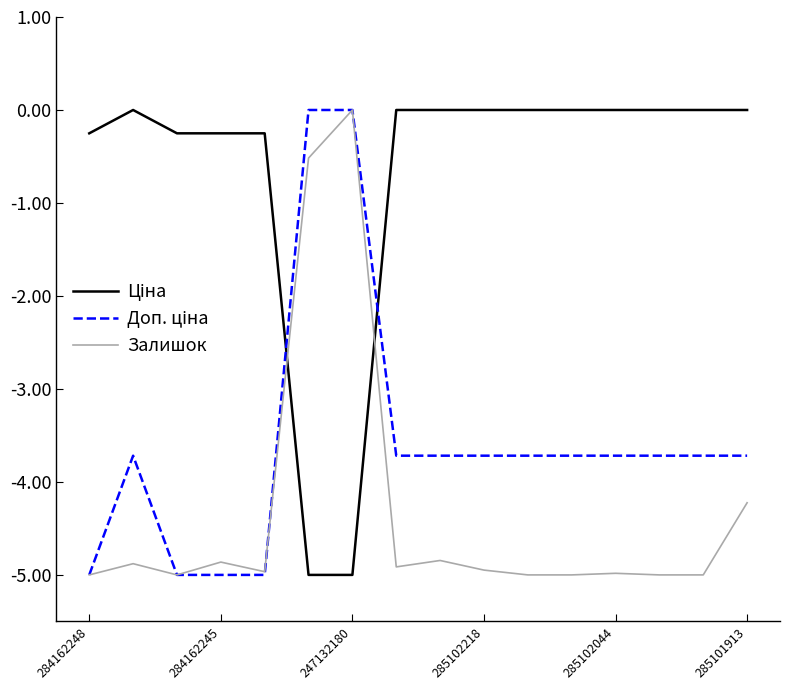

What is the lowest value of the Залишок series?

-5.0